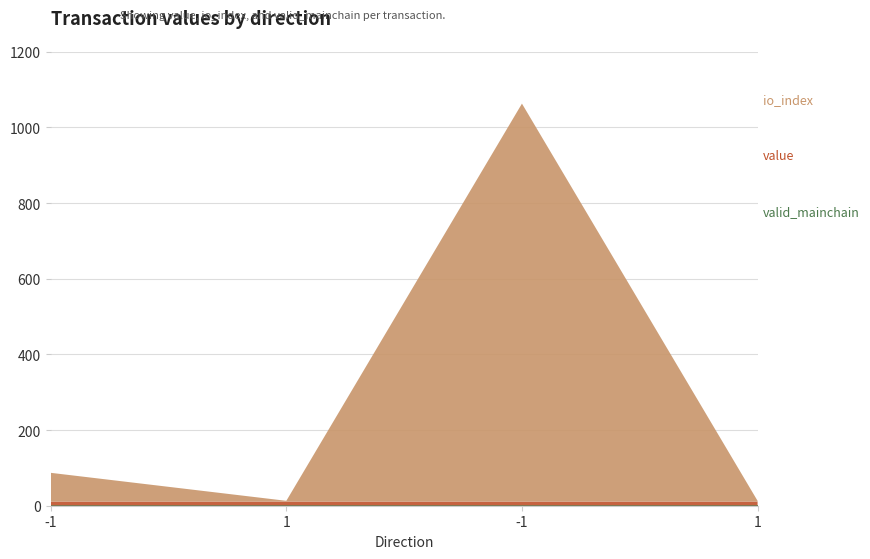

Reading right to left, what are all the values shown in this chart?

value: 10.0	10.0	10.0	10.0
io_index: 2.0	1052.0	2.0	76.0
valid_mainchain: 1.0	1.0	1.0	1.0